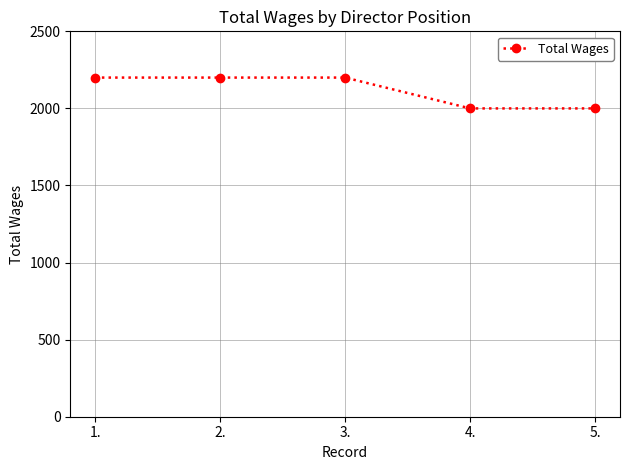

Reading right to left, transcribe all the data shown in this chart.

2000	2000	2200	2200	2200